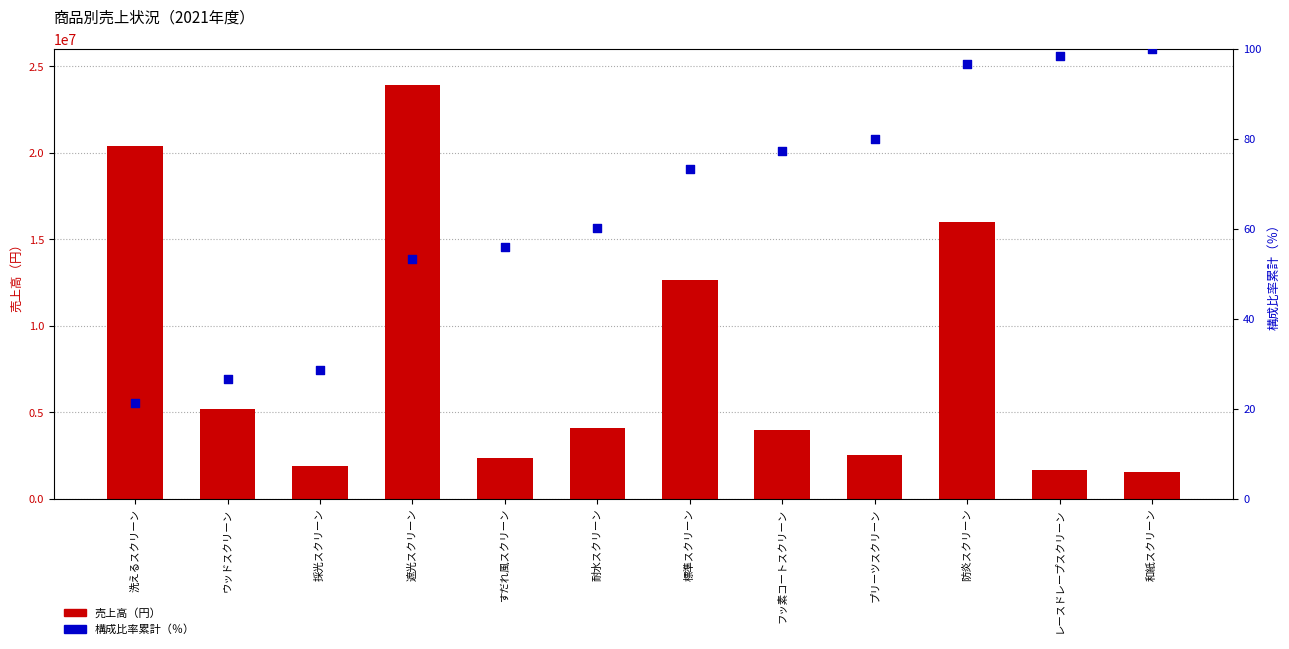

Which series contains the highest Y value?

売上高（円）